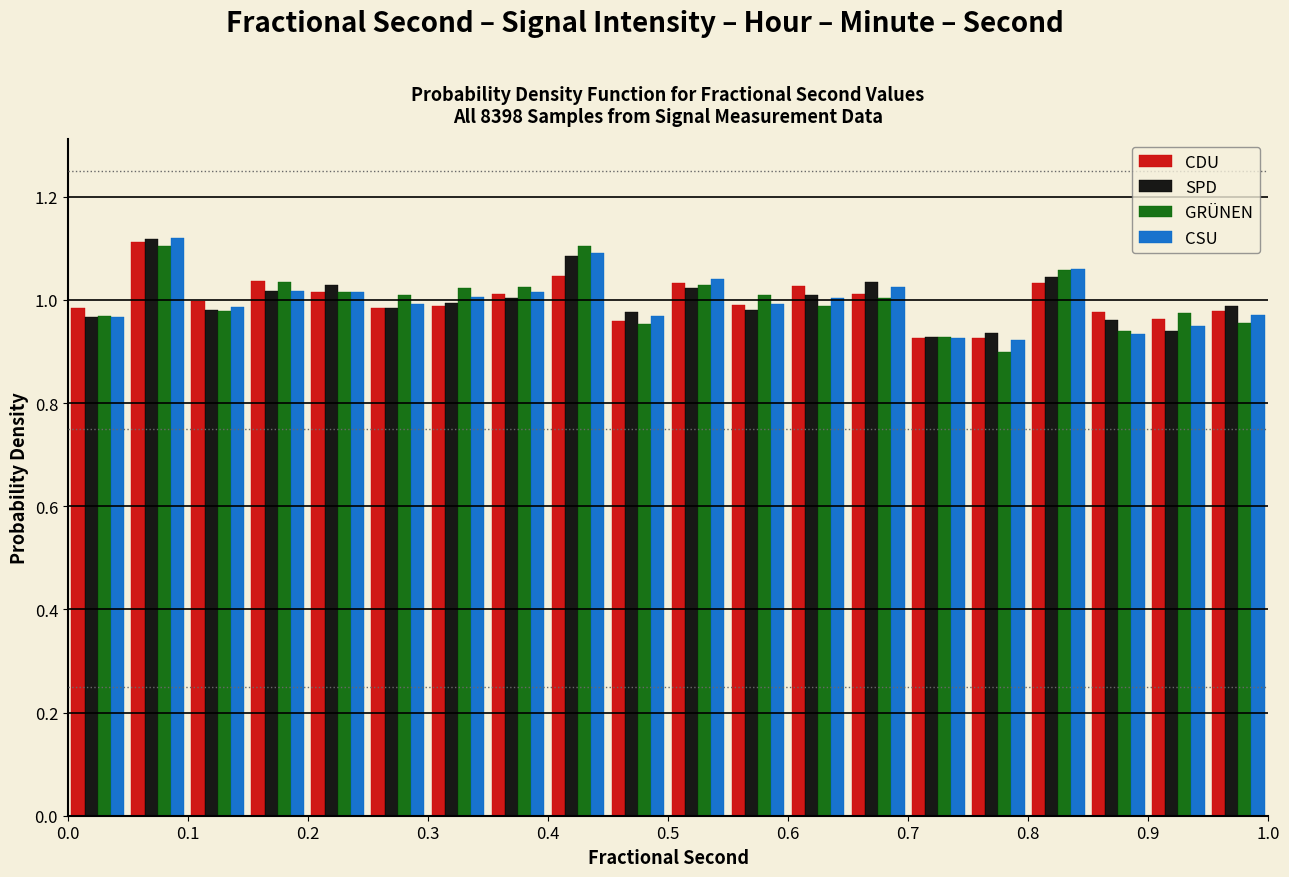

Reading left to right, list every range on the x-axis with the height of the bar of each series over it. The values are not printed on the chart, so give them approximately, as read against the axis.

0.00 to 0.05: CDU=0.98	SPD=0.96	GRÜNEN=0.96	CSU=0.96
0.05 to 0.10: CDU=1.12	SPD=1.12	GRÜNEN=1.10	CSU=1.12
0.10 to 0.15: CDU=1.00	SPD=0.98	GRÜNEN=0.98	CSU=0.98
0.15 to 0.20: CDU=1.04	SPD=1.02	GRÜNEN=1.04	CSU=1.02
0.20 to 0.25: CDU=1.02	SPD=1.02	GRÜNEN=1.02	CSU=1.02
0.25 to 0.30: CDU=0.98	SPD=0.98	GRÜNEN=1.00	CSU=1.00
0.30 to 0.35: CDU=0.98	SPD=1.00	GRÜNEN=1.02	CSU=1.00
0.35 to 0.40: CDU=1.02	SPD=1.00	GRÜNEN=1.02	CSU=1.02
0.40 to 0.45: CDU=1.04	SPD=1.08	GRÜNEN=1.10	CSU=1.10
0.45 to 0.50: CDU=0.96	SPD=0.98	GRÜNEN=0.96	CSU=0.96
0.50 to 0.55: CDU=1.04	SPD=1.02	GRÜNEN=1.02	CSU=1.04
0.55 to 0.60: CDU=1.00	SPD=0.98	GRÜNEN=1.00	CSU=1.00
0.60 to 0.65: CDU=1.02	SPD=1.00	GRÜNEN=0.98	CSU=1.00
0.65 to 0.70: CDU=1.02	SPD=1.04	GRÜNEN=1.00	CSU=1.02
0.70 to 0.75: CDU=0.92	SPD=0.92	GRÜNEN=0.92	CSU=0.92
0.75 to 0.80: CDU=0.92	SPD=0.94	GRÜNEN=0.90	CSU=0.92
0.80 to 0.85: CDU=1.04	SPD=1.04	GRÜNEN=1.06	CSU=1.06
0.85 to 0.90: CDU=0.98	SPD=0.96	GRÜNEN=0.94	CSU=0.94
0.90 to 0.95: CDU=0.96	SPD=0.94	GRÜNEN=0.98	CSU=0.94
0.95 to 1.00: CDU=0.98	SPD=0.98	GRÜNEN=0.96	CSU=0.98